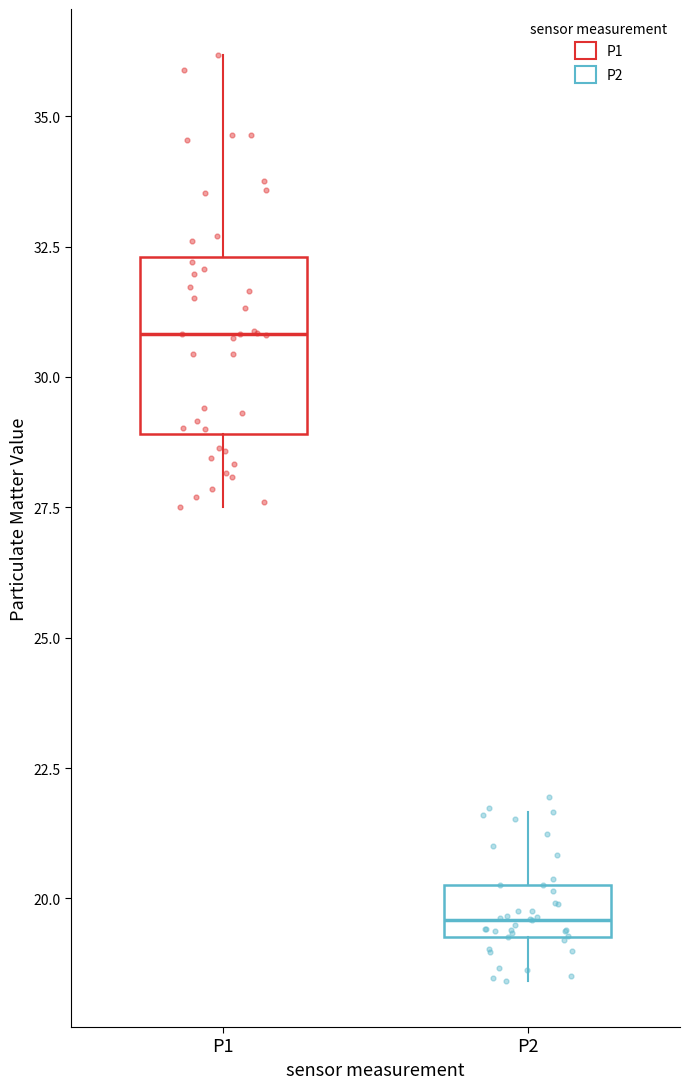

Reading left to right, read every box against the y-axis: the position of its median line, the range the box covers, and the ends of its whiskers. The values are not printed on the chart, so give them approximately, as read against the axis.

P1: median 31.0, box 29.0 to 32.5, whiskers 27.5 to 36.0
P2: median 19.5 (just above the box's lower edge), box 19.5 to 20.5, whiskers 18.5 to 21.5